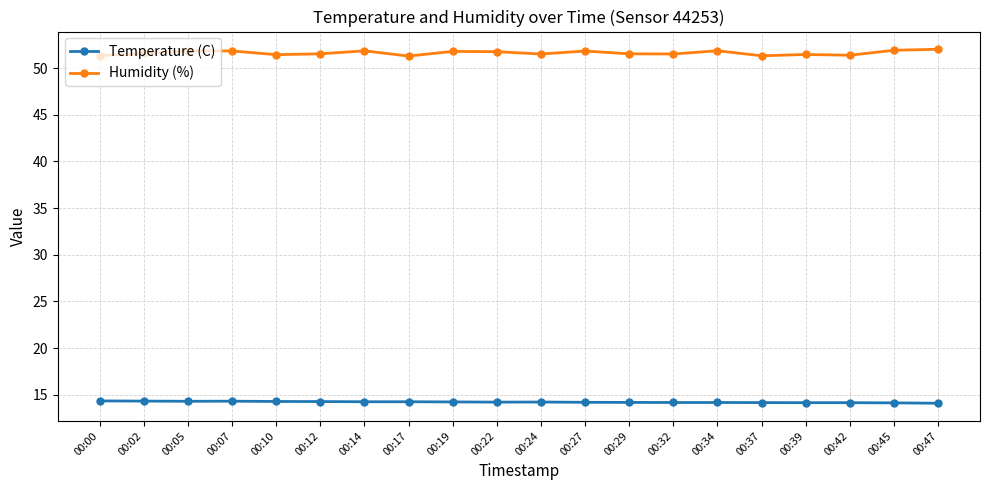

Which series has the largest range (max minus min)?

Humidity (%)